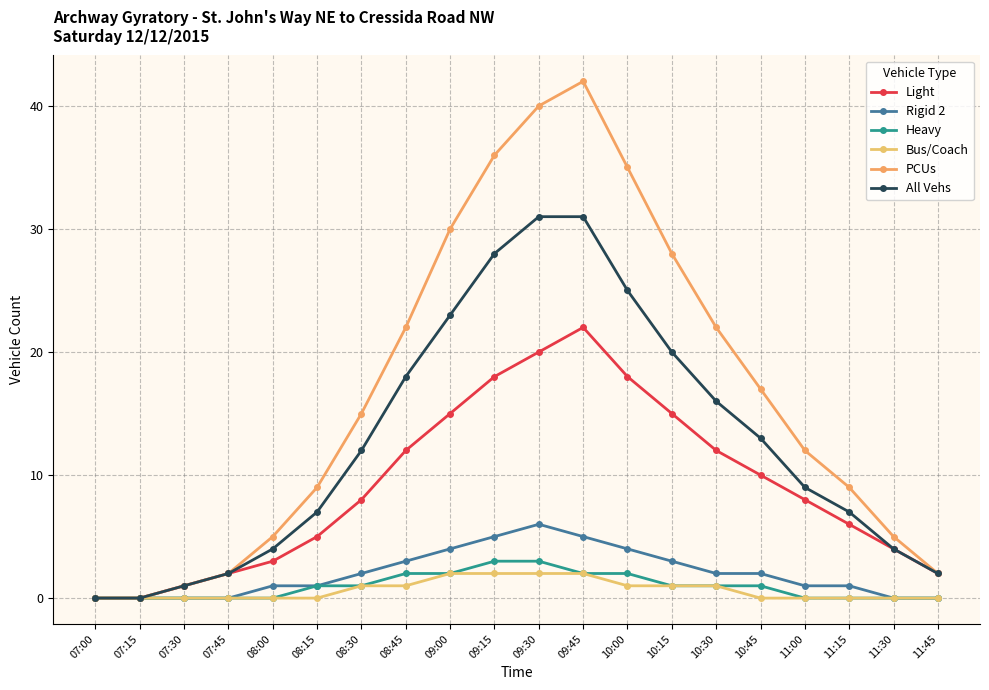

How many categories are shown in the chart?

20